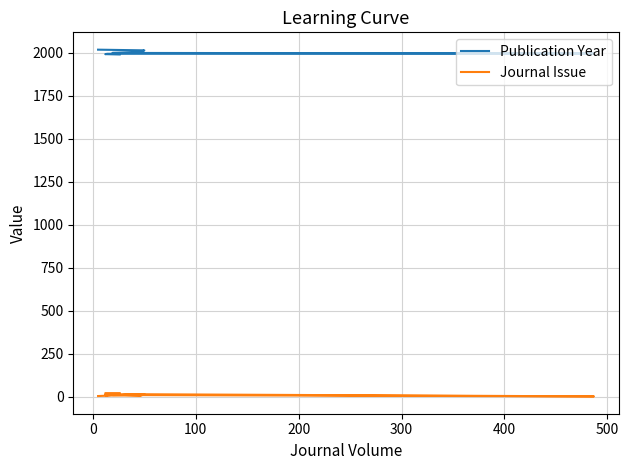

True or false: Publication Year has more than 0 interior local peaks.

False